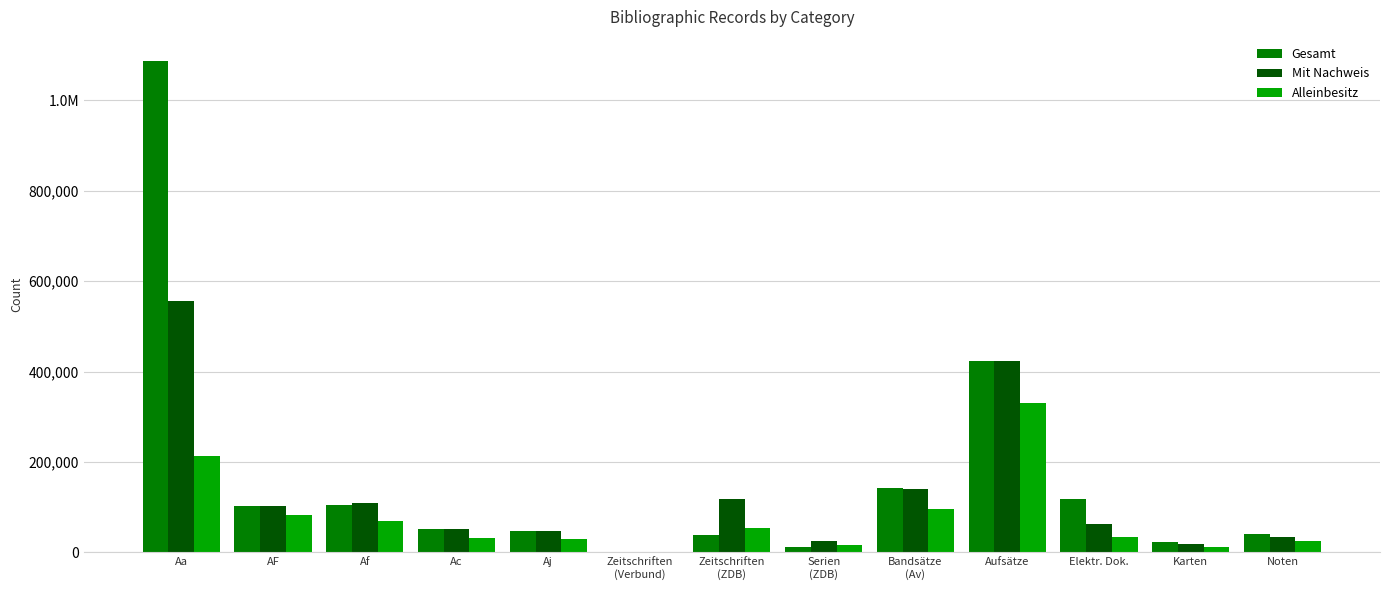

Reading left to right, transcribe all the data shown in this chart.

Gesamt: 1086269	103499	105906	51941	47179	95	39493	11361	141506	423355	117269	22415	41875
Mit Nachweis: 555599	103121	108593	52552	47170	1837	118052	26438	140392	423169	63490	19304	34816
Alleinbesitz: 212469	83341	69475	32828	29212	1694	54895	15604	95287	329973	33742	12611	26296